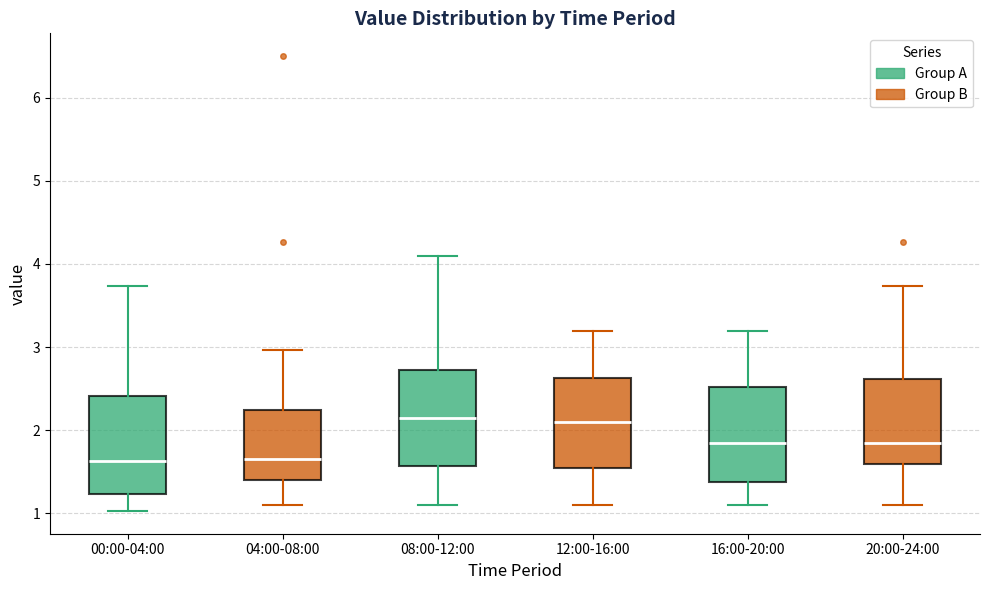

Where is the lower edge of the box for 16:00-20:00 on the y-axis? The values are not printed on the chart, so give them approximately, as read against the axis.

1.4